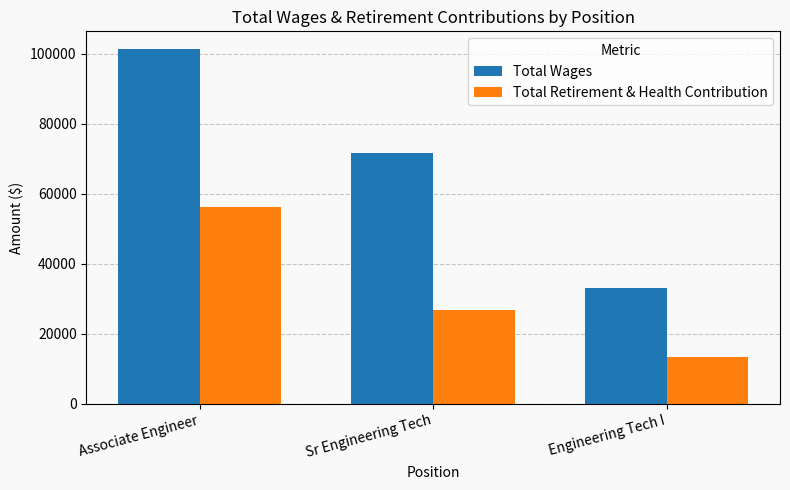

Are the bars grouped side by side (vs. stacked)?

Yes